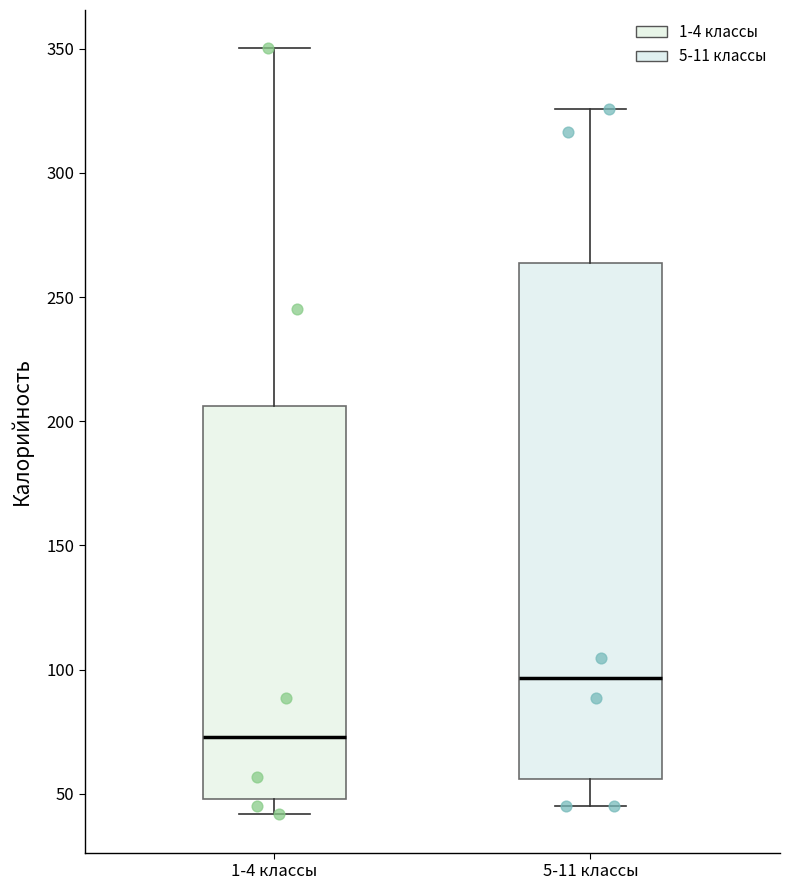

Reading left to right, read every box against the y-axis: the position of its median line, the range the box covers, and the ends of its whiskers. The values are not printed on the chart, so give them approximately, as read against the axis.

1-4 классы: median 75, box 50 to 205, whiskers 40 to 350
5-11 классы: median 95, box 55 to 265, whiskers 45 to 325